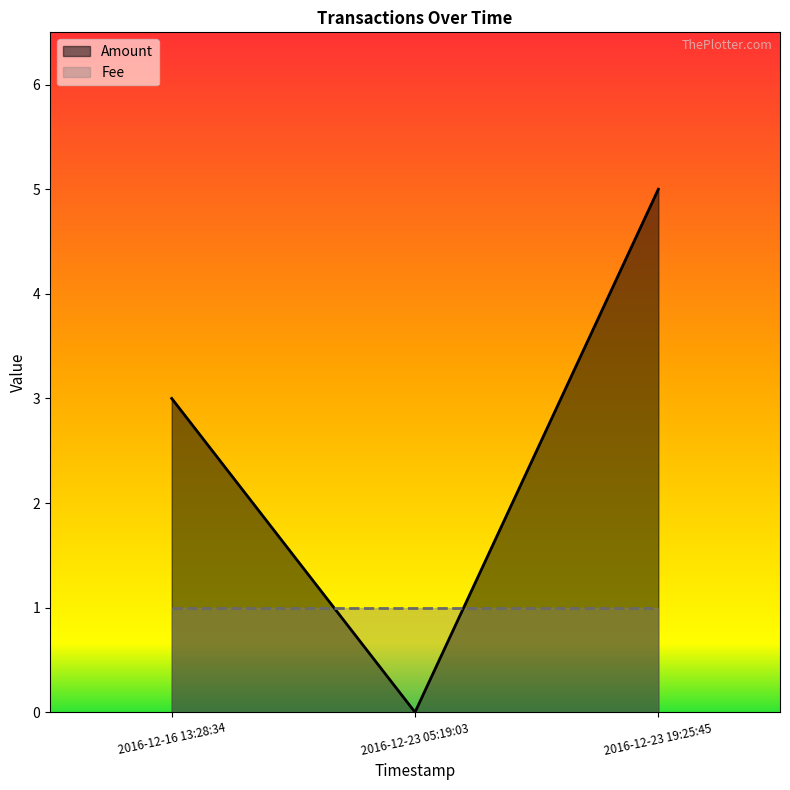

Approximately how many times larger is the value at 2016-12-23 19:25:45 compared to 2016-12-16 13:28:34?

1.7